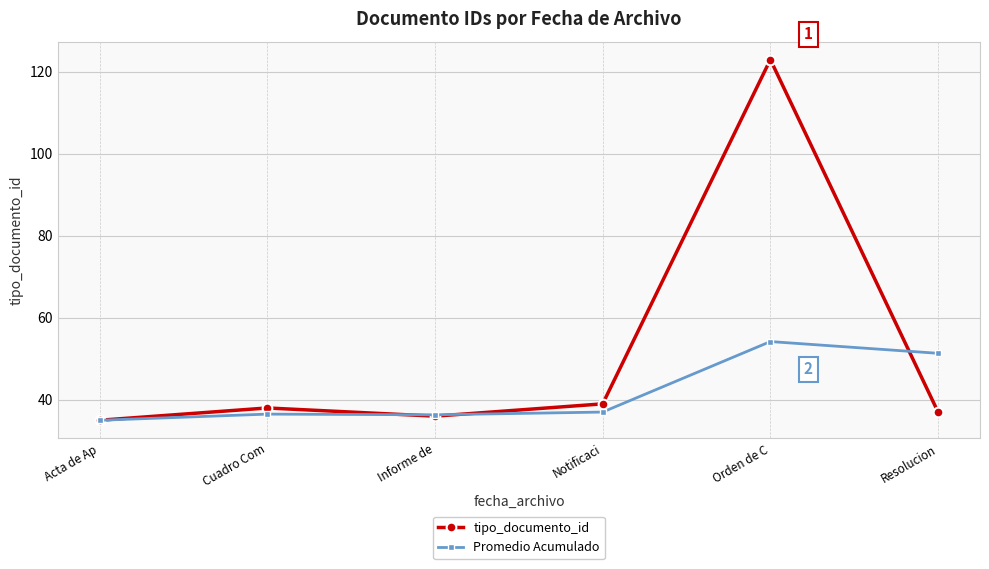

True or false: tipo_documento_id has a value of 36.0 at Informe de.

True